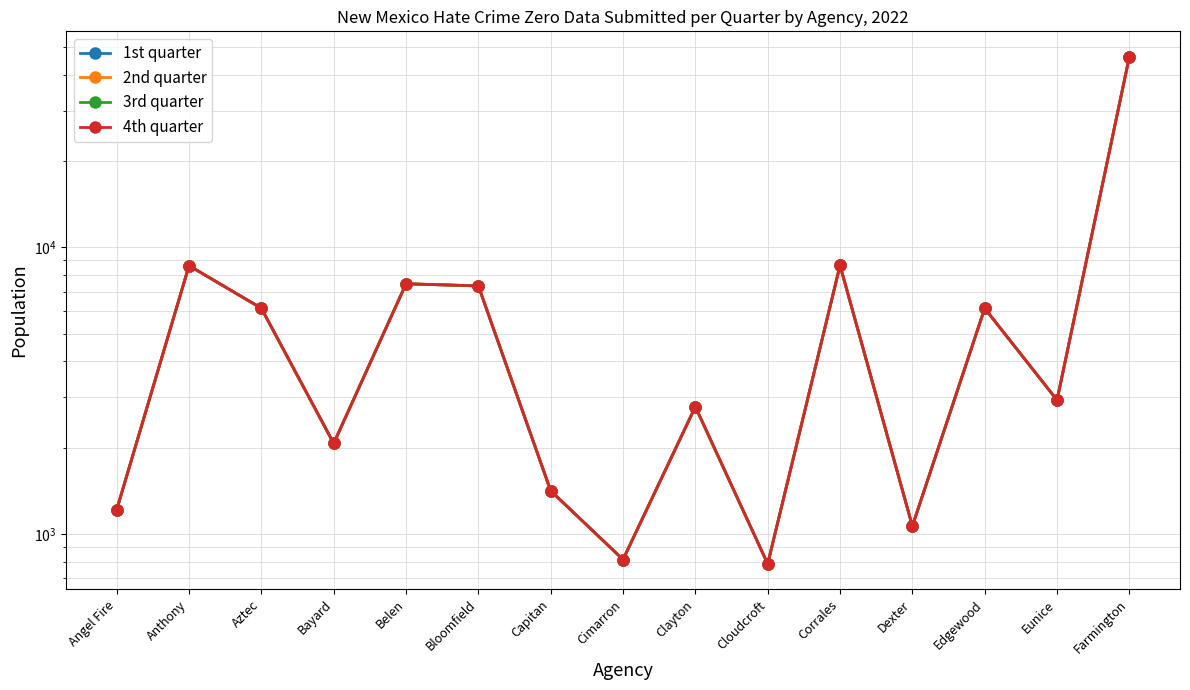

The value of 4th quarter at Farmington is 21521. True or false?

False